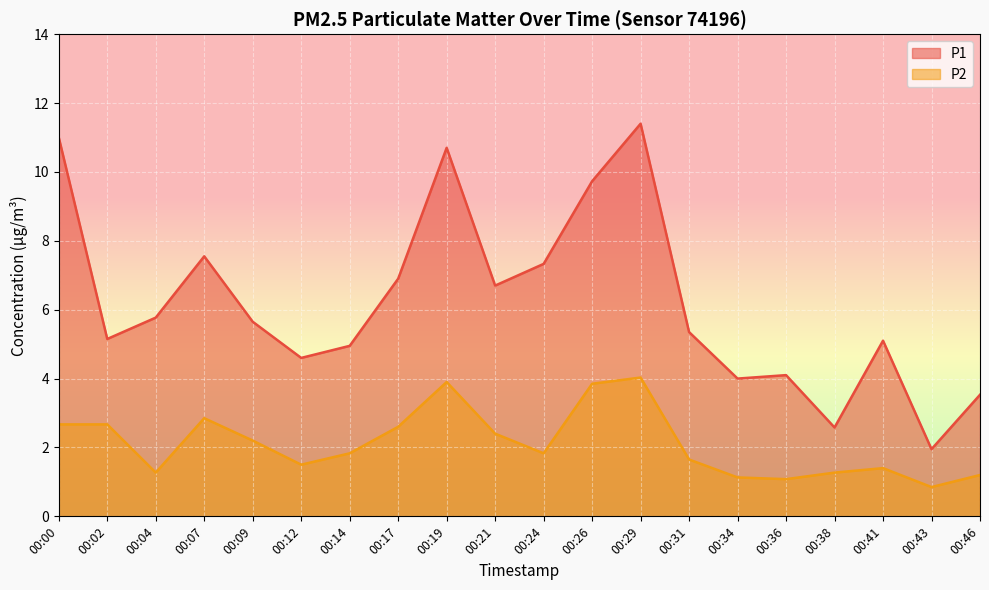

At which label does P2 first exceed 1?

00:00